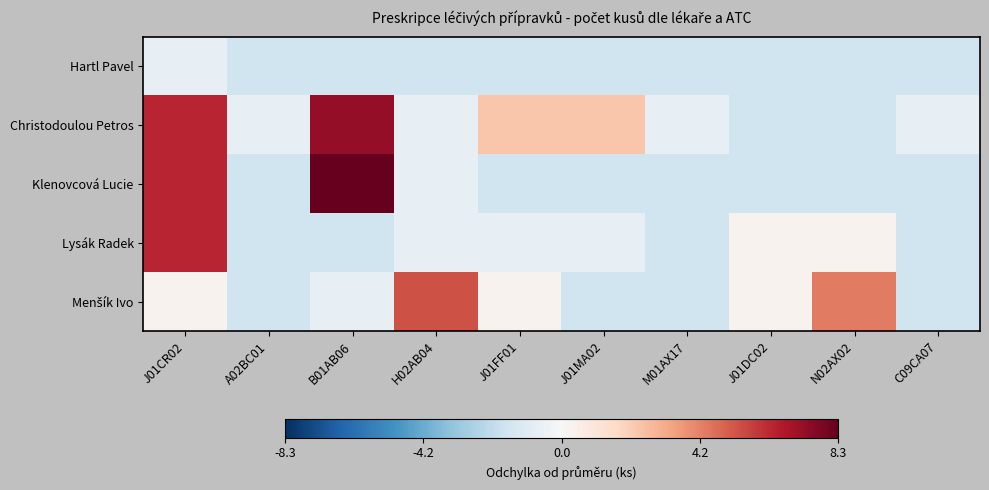

At how many categories does at least one series exceed 6?

2